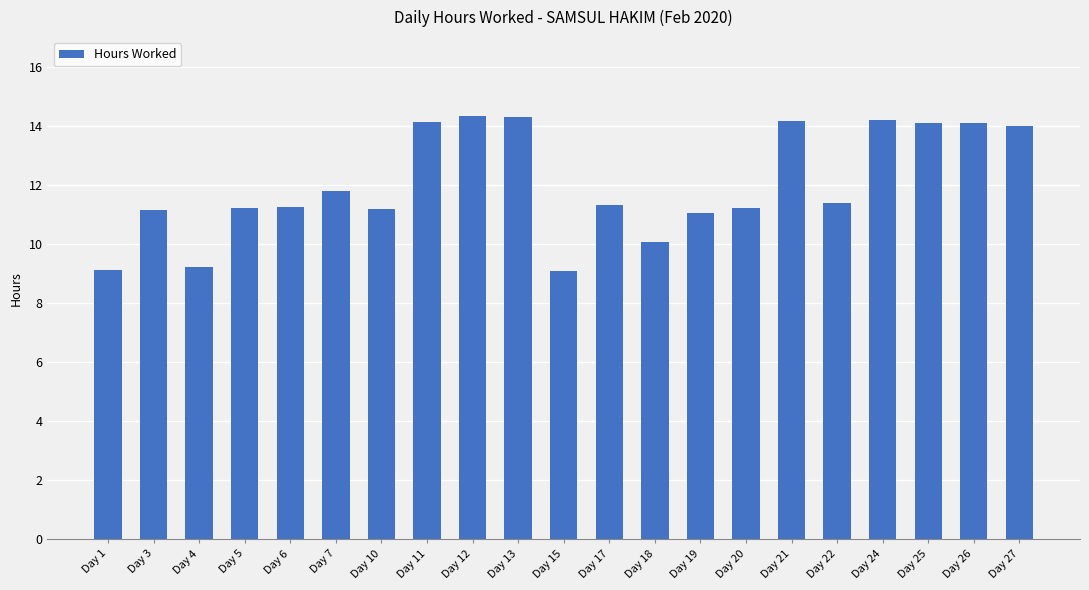

What is the average value?

12.0